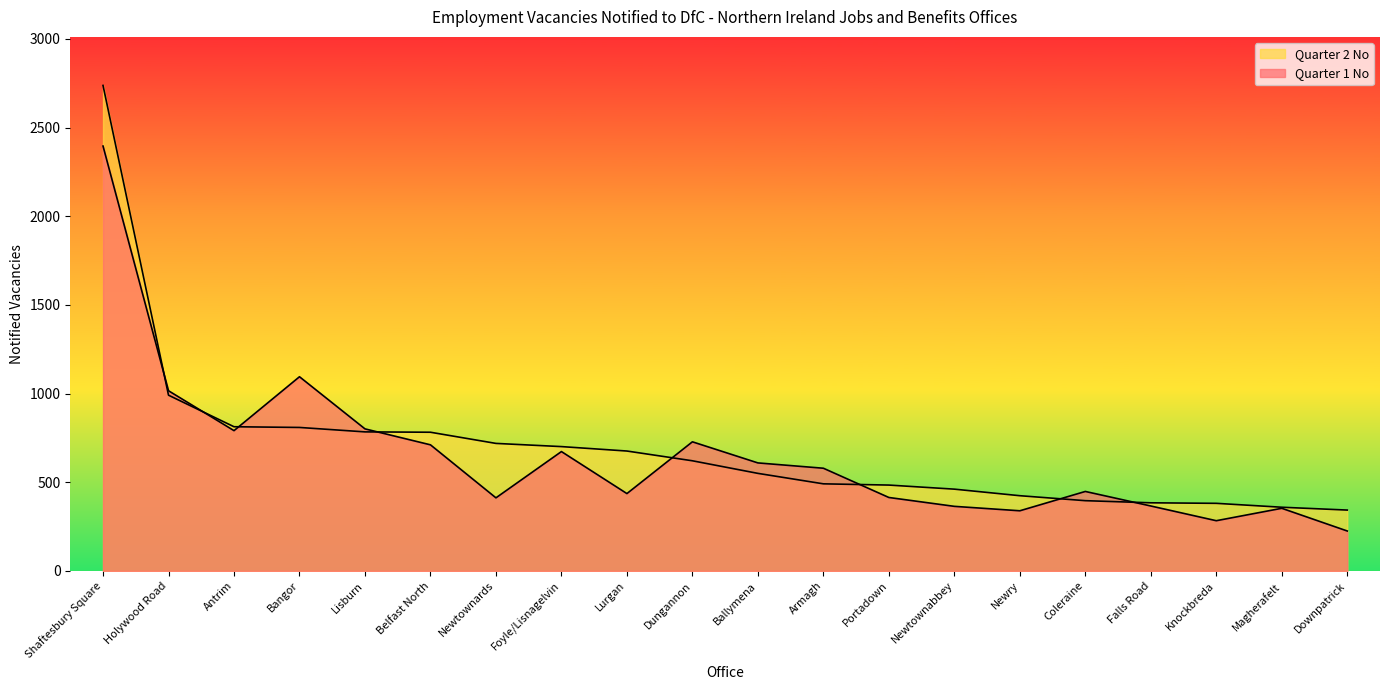

List the series in order of their peak value, highest first.

Quarter 2 No, Quarter 1 No